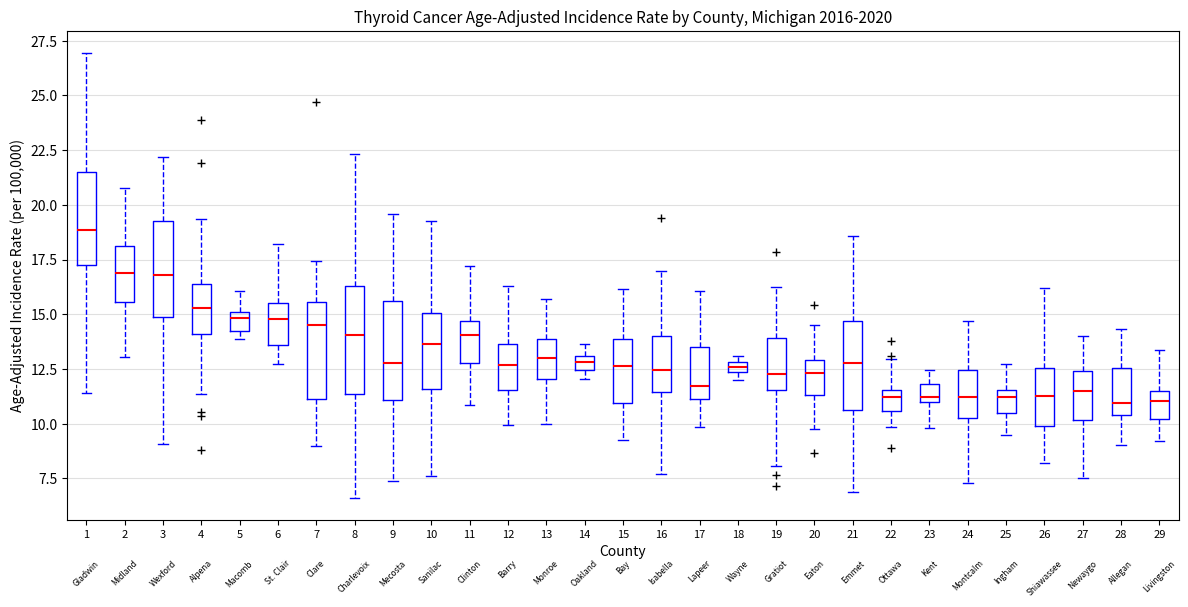

Where does the upper whisker of the box at x = 2 end on the y-axis? The values are not printed on the chart, so give them approximately, as read against the axis.

21.0